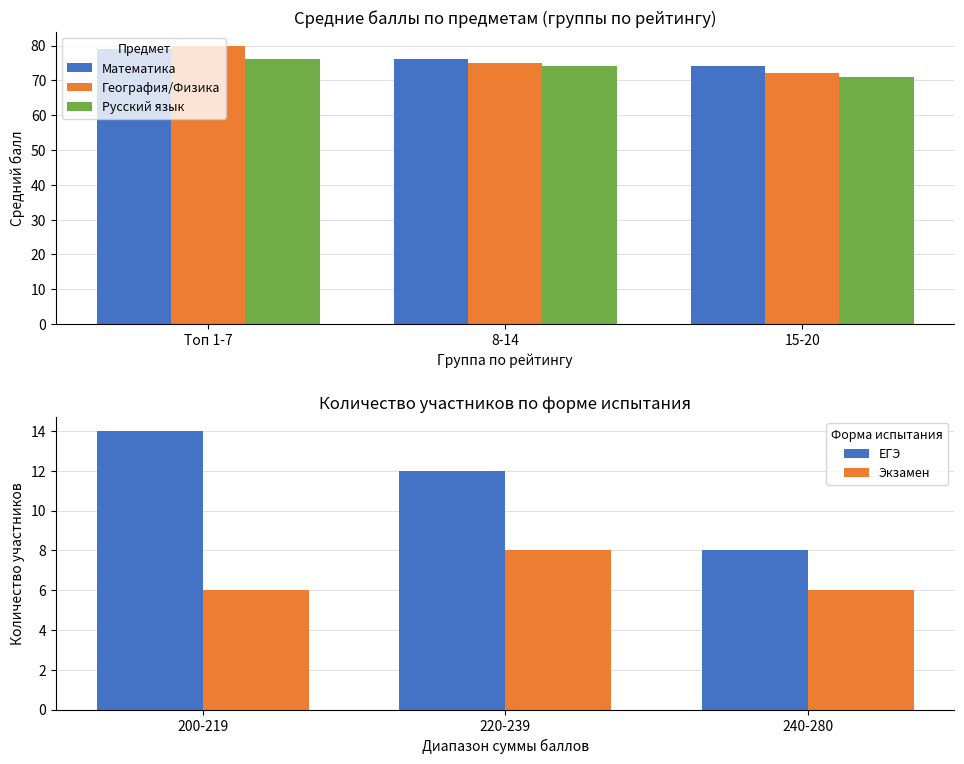

Is it true that Экзамен equals 6 at 240-280?

True